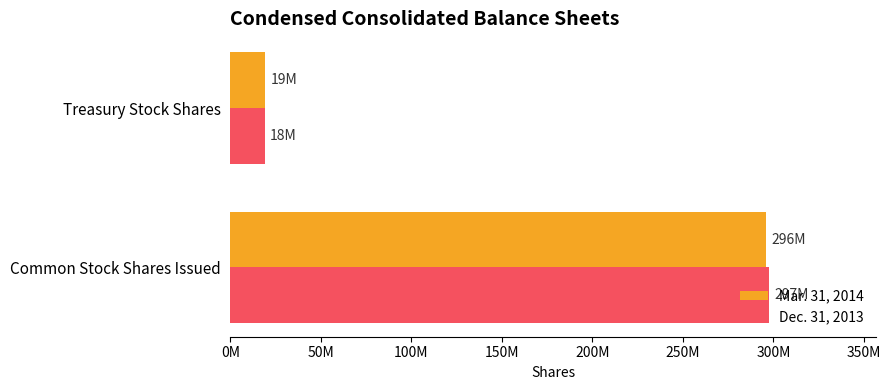

Rank the categories by Dec. 31, 2013 value from highest to lowest.

Common Stock Shares Issued, Treasury Stock Shares